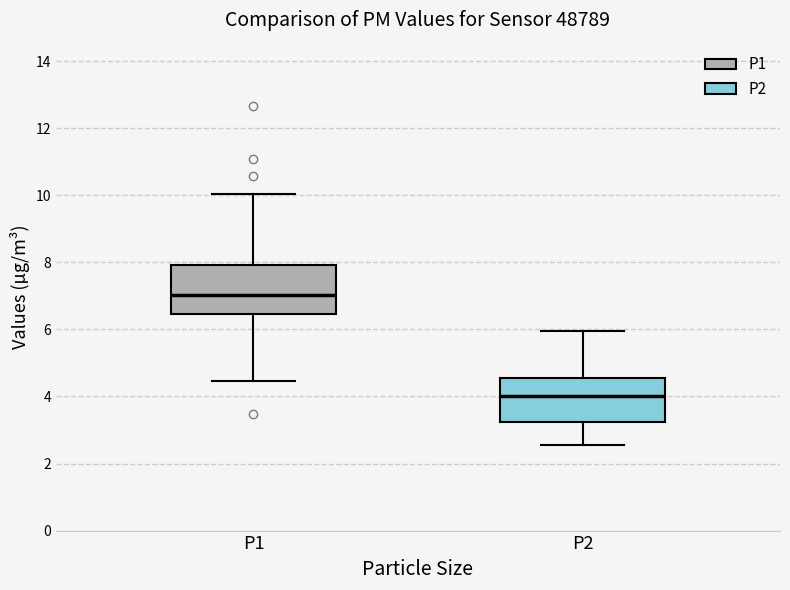

Which box has the lowest median line?

P2